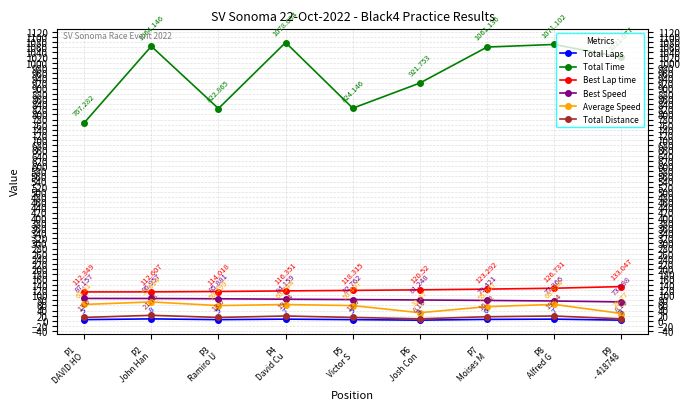

What is the difference between the second highest and second lowest values in the Total Distance series?

10.9